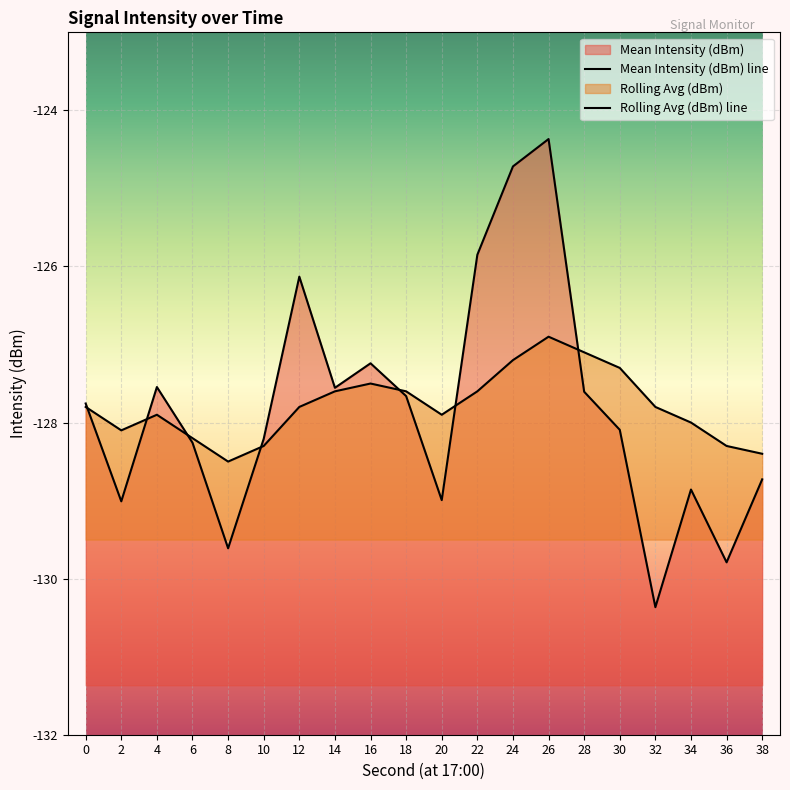

Where do Mean Intensity (dBm) and Rolling Avg (dBm) first cross each other?

0 and 2